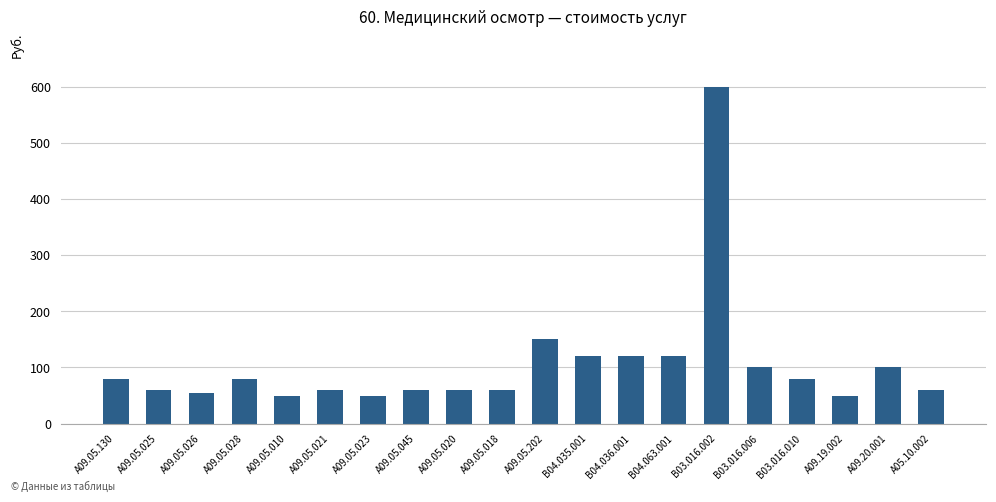

Reading right to left, transcribe all the data shown in this chart.

60	100	50	80	100	600	120	120	120	150	60	60	60	50	60	50	80	55	60	80